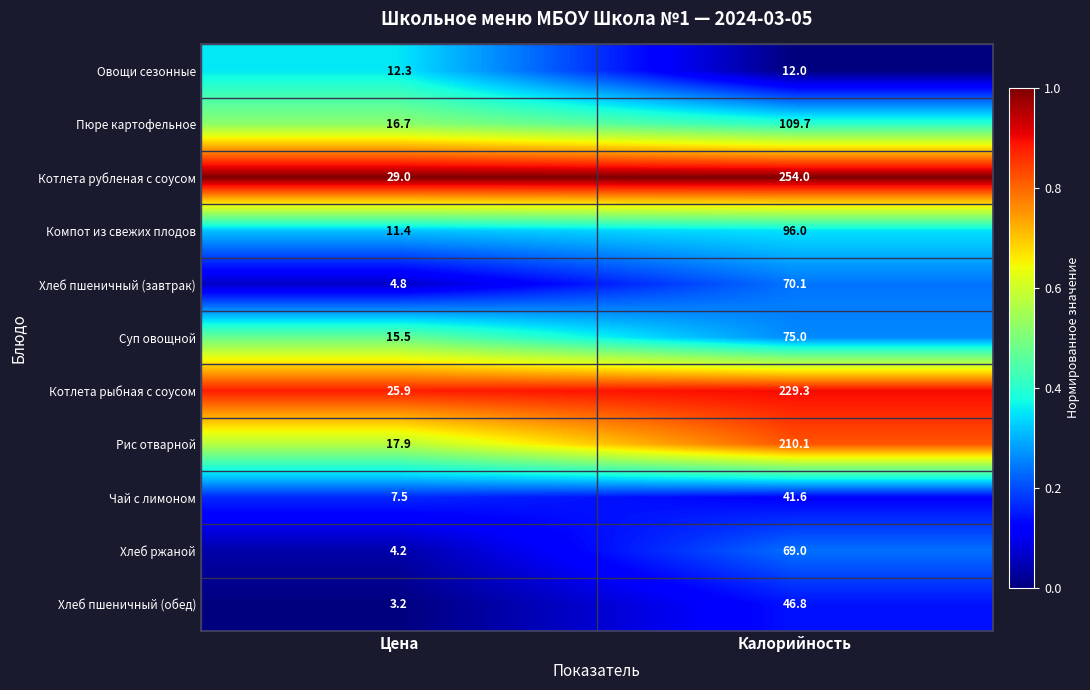

Which label corresponds to the smallest value in the chart?

Цена